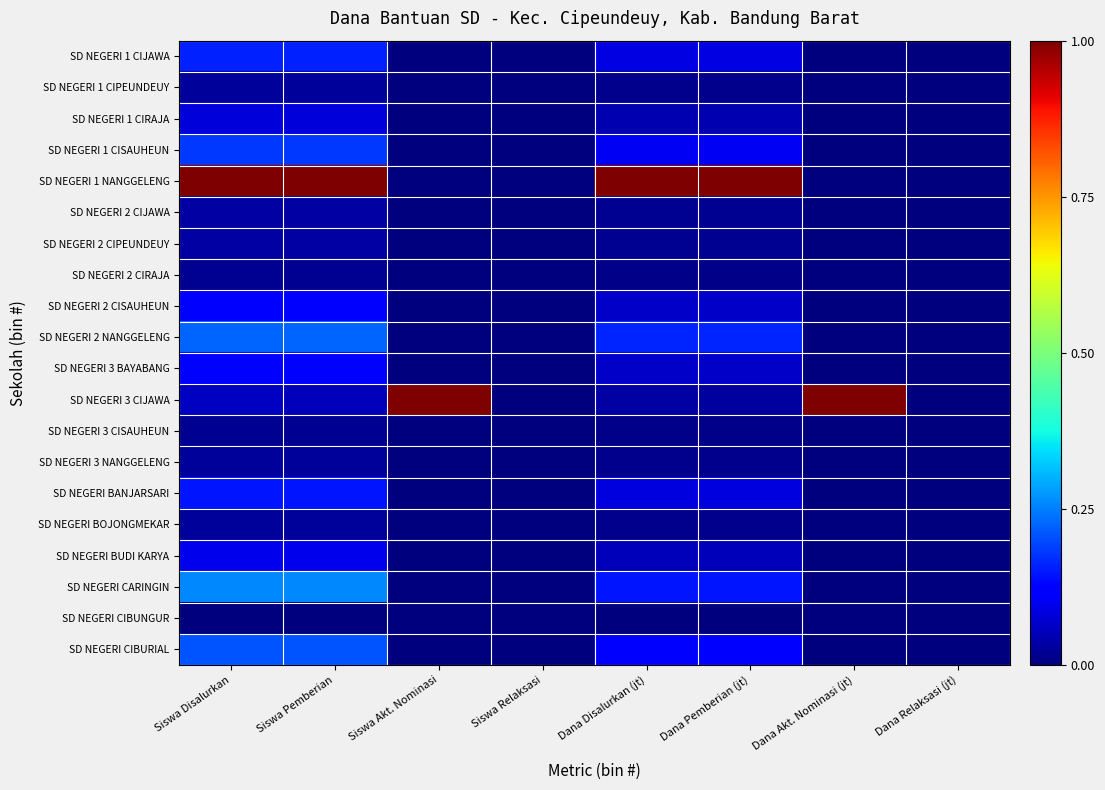

Reading right to left, list all the values displayed in this chart.

SD NEGERI 1 CIJAWA: Dana Relaksasi (jt)=0.0	Dana Akt. Nominasi (jt)=0.0	Dana Pemberian (jt)=0.1	Dana Disalurkan (jt)=0.1	Siswa Relaksasi=0.0	Siswa Akt. Nominasi=0.0	Siswa Pemberian=0.2	Siswa Disalurkan=0.2
SD NEGERI 1 CIPEUNDEUY: Dana Relaksasi (jt)=0.0	Dana Akt. Nominasi (jt)=0.0	Dana Pemberian (jt)=0.0	Dana Disalurkan (jt)=0.0	Siswa Relaksasi=0.0	Siswa Akt. Nominasi=0.0	Siswa Pemberian=0.0	Siswa Disalurkan=0.0
SD NEGERI 1 CIRAJA: Dana Relaksasi (jt)=0.0	Dana Akt. Nominasi (jt)=0.0	Dana Pemberian (jt)=0.0	Dana Disalurkan (jt)=0.0	Siswa Relaksasi=0.0	Siswa Akt. Nominasi=0.0	Siswa Pemberian=0.1	Siswa Disalurkan=0.1
SD NEGERI 1 CISAUHEUN: Dana Relaksasi (jt)=0.0	Dana Akt. Nominasi (jt)=0.0	Dana Pemberian (jt)=0.1	Dana Disalurkan (jt)=0.1	Siswa Relaksasi=0.0	Siswa Akt. Nominasi=0.0	Siswa Pemberian=0.2	Siswa Disalurkan=0.2
SD NEGERI 1 NANGGELENG: Dana Relaksasi (jt)=0.0	Dana Akt. Nominasi (jt)=0.0	Dana Pemberian (jt)=1.0	Dana Disalurkan (jt)=1.0	Siswa Relaksasi=0.0	Siswa Akt. Nominasi=0.0	Siswa Pemberian=1.0	Siswa Disalurkan=1.0
SD NEGERI 2 CIJAWA: Dana Relaksasi (jt)=0.0	Dana Akt. Nominasi (jt)=0.0	Dana Pemberian (jt)=0.0	Dana Disalurkan (jt)=0.0	Siswa Relaksasi=0.0	Siswa Akt. Nominasi=0.0	Siswa Pemberian=0.0	Siswa Disalurkan=0.0
SD NEGERI 2 CIPEUNDEUY: Dana Relaksasi (jt)=0.0	Dana Akt. Nominasi (jt)=0.0	Dana Pemberian (jt)=0.0	Dana Disalurkan (jt)=0.0	Siswa Relaksasi=0.0	Siswa Akt. Nominasi=0.0	Siswa Pemberian=0.0	Siswa Disalurkan=0.0
SD NEGERI 2 CIRAJA: Dana Relaksasi (jt)=0.0	Dana Akt. Nominasi (jt)=0.0	Dana Pemberian (jt)=0.0	Dana Disalurkan (jt)=0.0	Siswa Relaksasi=0.0	Siswa Akt. Nominasi=0.0	Siswa Pemberian=0.0	Siswa Disalurkan=0.0
SD NEGERI 2 CISAUHEUN: Dana Relaksasi (jt)=0.0	Dana Akt. Nominasi (jt)=0.0	Dana Pemberian (jt)=0.1	Dana Disalurkan (jt)=0.1	Siswa Relaksasi=0.0	Siswa Akt. Nominasi=0.0	Siswa Pemberian=0.1	Siswa Disalurkan=0.1
SD NEGERI 2 NANGGELENG: Dana Relaksasi (jt)=0.0	Dana Akt. Nominasi (jt)=0.0	Dana Pemberian (jt)=0.2	Dana Disalurkan (jt)=0.2	Siswa Relaksasi=0.0	Siswa Akt. Nominasi=0.0	Siswa Pemberian=0.2	Siswa Disalurkan=0.2
SD NEGERI 3 BAYABANG: Dana Relaksasi (jt)=0.0	Dana Akt. Nominasi (jt)=0.0	Dana Pemberian (jt)=0.1	Dana Disalurkan (jt)=0.1	Siswa Relaksasi=0.0	Siswa Akt. Nominasi=0.0	Siswa Pemberian=0.1	Siswa Disalurkan=0.1
SD NEGERI 3 CIJAWA: Dana Relaksasi (jt)=0.0	Dana Akt. Nominasi (jt)=1.0	Dana Pemberian (jt)=0.0	Dana Disalurkan (jt)=0.0	Siswa Relaksasi=0.0	Siswa Akt. Nominasi=1.0	Siswa Pemberian=0.1	Siswa Disalurkan=0.1
SD NEGERI 3 CISAUHEUN: Dana Relaksasi (jt)=0.0	Dana Akt. Nominasi (jt)=0.0	Dana Pemberian (jt)=0.0	Dana Disalurkan (jt)=0.0	Siswa Relaksasi=0.0	Siswa Akt. Nominasi=0.0	Siswa Pemberian=0.0	Siswa Disalurkan=0.0
SD NEGERI 3 NANGGELENG: Dana Relaksasi (jt)=0.0	Dana Akt. Nominasi (jt)=0.0	Dana Pemberian (jt)=0.0	Dana Disalurkan (jt)=0.0	Siswa Relaksasi=0.0	Siswa Akt. Nominasi=0.0	Siswa Pemberian=0.0	Siswa Disalurkan=0.0
SD NEGERI BANJARSARI: Dana Relaksasi (jt)=0.0	Dana Akt. Nominasi (jt)=0.0	Dana Pemberian (jt)=0.1	Dana Disalurkan (jt)=0.1	Siswa Relaksasi=0.0	Siswa Akt. Nominasi=0.0	Siswa Pemberian=0.1	Siswa Disalurkan=0.1
SD NEGERI BOJONGMEKAR: Dana Relaksasi (jt)=0.0	Dana Akt. Nominasi (jt)=0.0	Dana Pemberian (jt)=0.0	Dana Disalurkan (jt)=0.0	Siswa Relaksasi=0.0	Siswa Akt. Nominasi=0.0	Siswa Pemberian=0.0	Siswa Disalurkan=0.0
SD NEGERI BUDI KARYA: Dana Relaksasi (jt)=0.0	Dana Akt. Nominasi (jt)=0.0	Dana Pemberian (jt)=0.1	Dana Disalurkan (jt)=0.1	Siswa Relaksasi=0.0	Siswa Akt. Nominasi=0.0	Siswa Pemberian=0.1	Siswa Disalurkan=0.1
SD NEGERI CARINGIN: Dana Relaksasi (jt)=0.0	Dana Akt. Nominasi (jt)=0.0	Dana Pemberian (jt)=0.1	Dana Disalurkan (jt)=0.1	Siswa Relaksasi=0.0	Siswa Akt. Nominasi=0.0	Siswa Pemberian=0.3	Siswa Disalurkan=0.3
SD NEGERI CIBUNGUR: Dana Relaksasi (jt)=0.0	Dana Akt. Nominasi (jt)=0.0	Dana Pemberian (jt)=0.0	Dana Disalurkan (jt)=0.0	Siswa Relaksasi=0.0	Siswa Akt. Nominasi=0.0	Siswa Pemberian=0.0	Siswa Disalurkan=0.0
SD NEGERI CIBURIAL: Dana Relaksasi (jt)=0.0	Dana Akt. Nominasi (jt)=0.0	Dana Pemberian (jt)=0.1	Dana Disalurkan (jt)=0.1	Siswa Relaksasi=0.0	Siswa Akt. Nominasi=0.0	Siswa Pemberian=0.2	Siswa Disalurkan=0.2